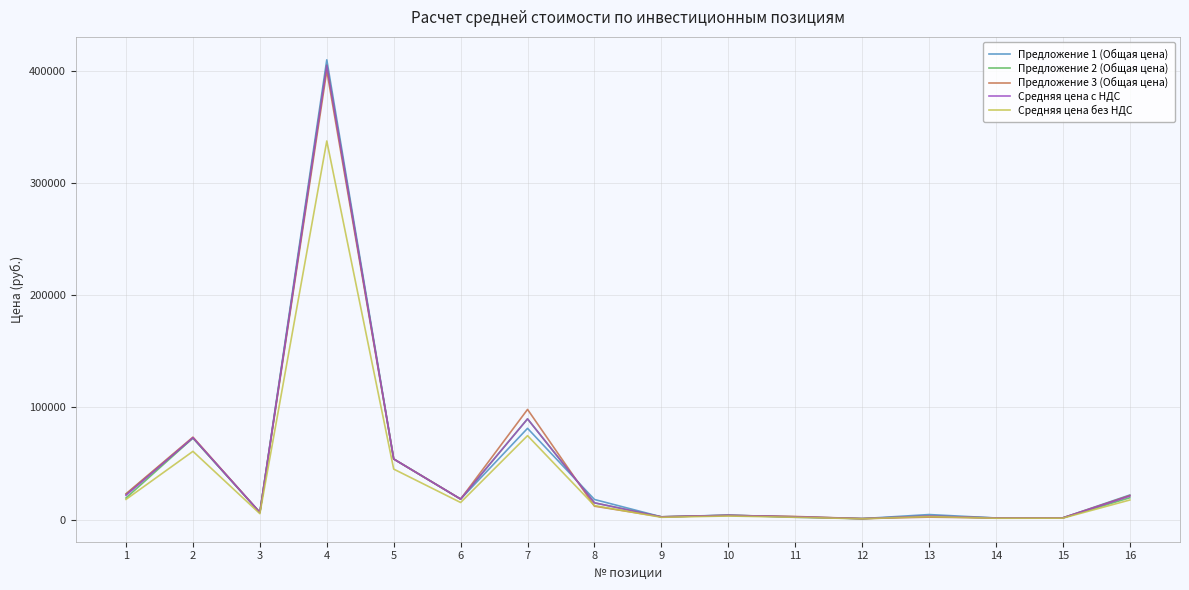

Which series has the largest range (max minus min)?

Предложение 1 (Общая цена)